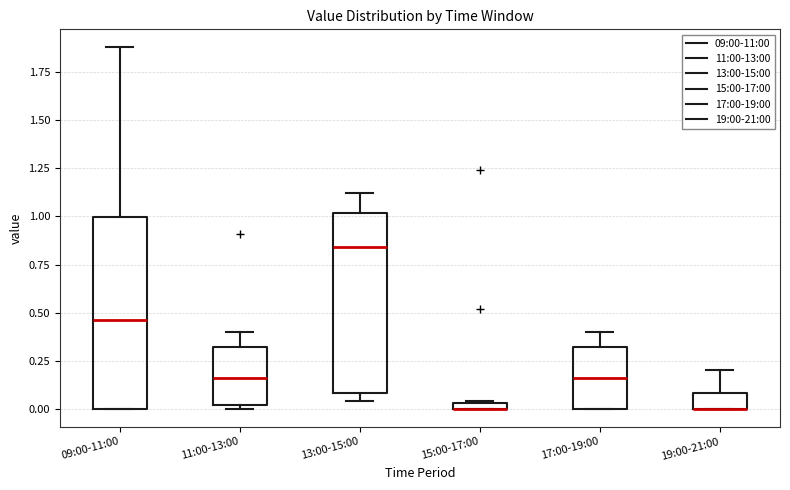

Comparing the boxes themselves (not the whiskers), which one is the tallest?

09:00-11:00